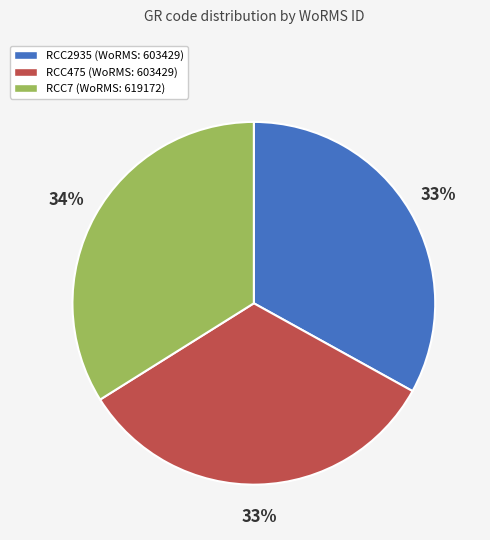

What is the ratio of the value at RCC7 to the value at RCC475?

1.0